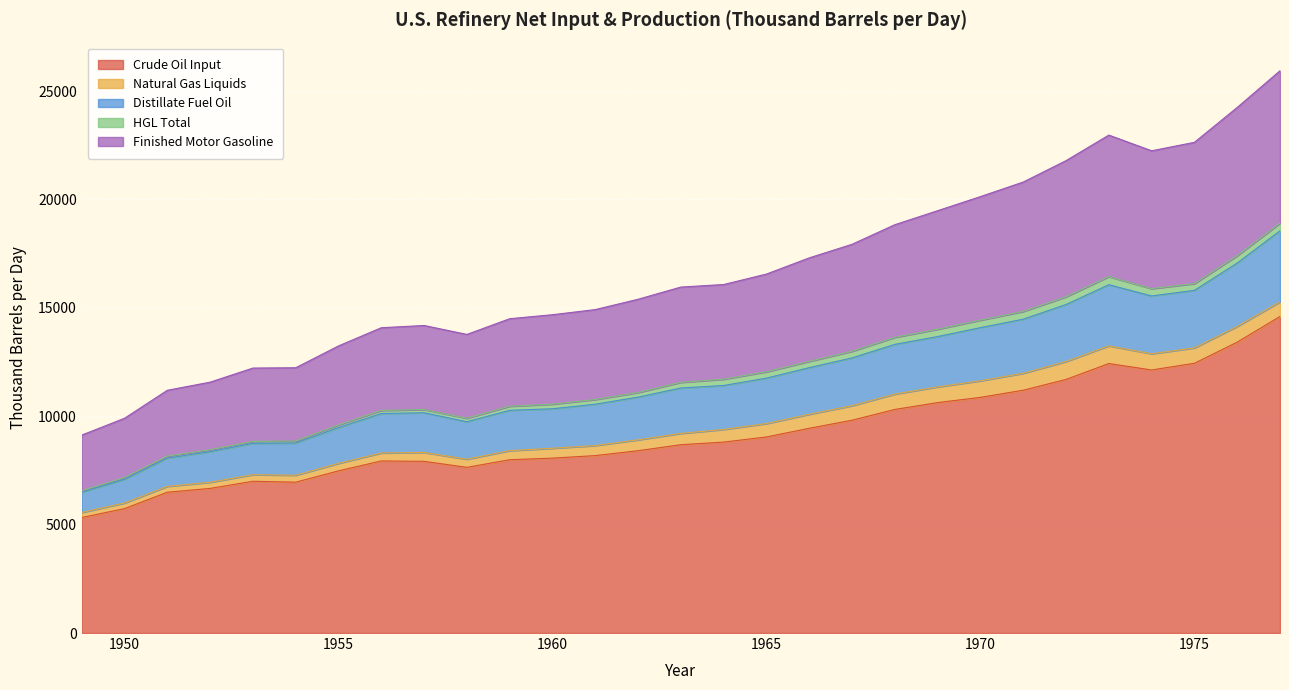

How many interior local peaks does the Crude Oil Input series have?

3